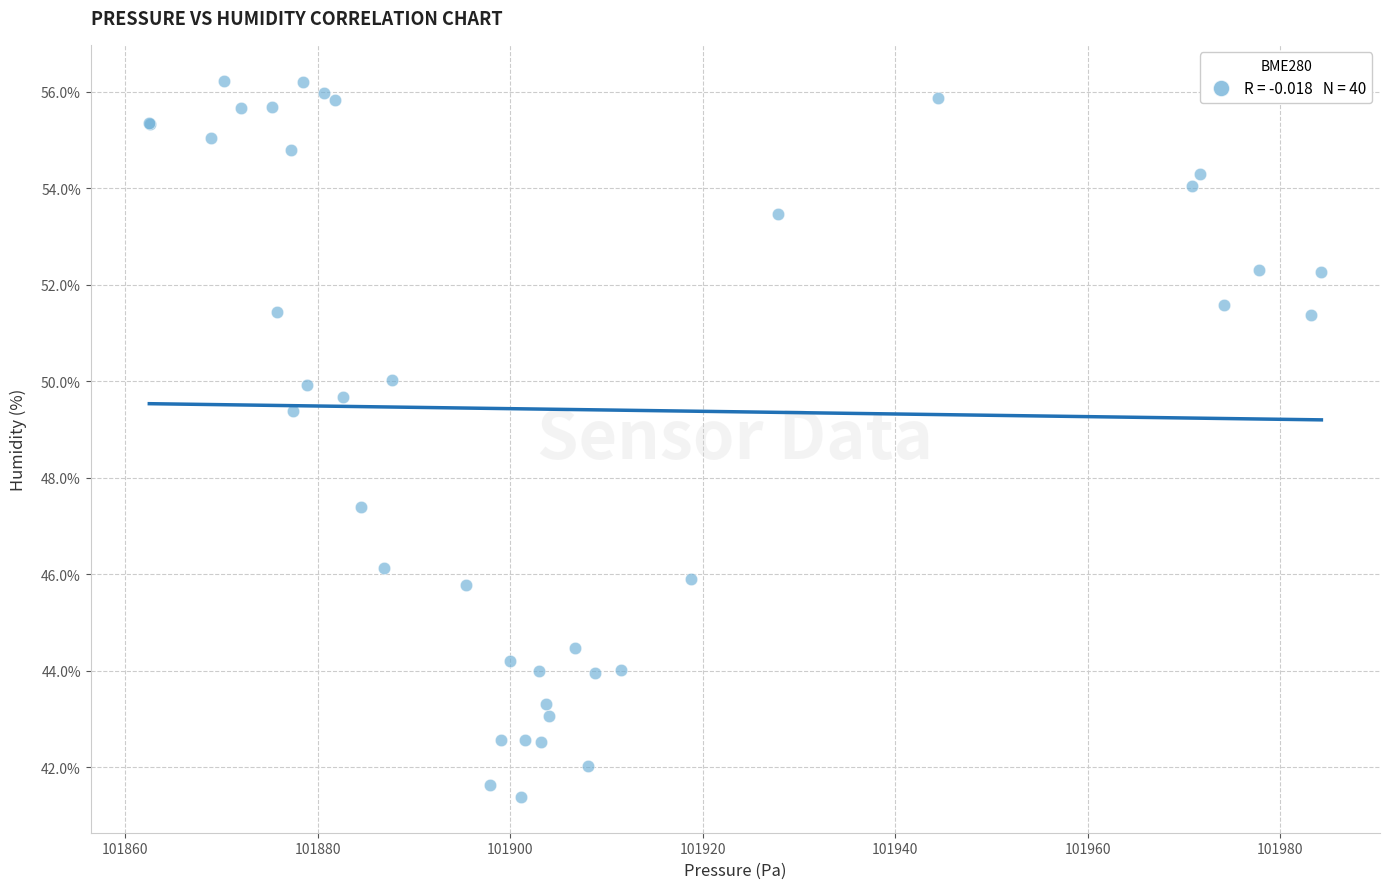

What Y value in the scatter plot is closest to 48?

47.4